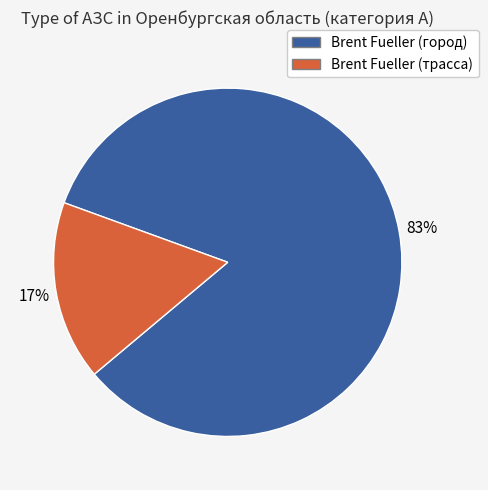

To the nearest percent, what is the average slice percentage?

50%